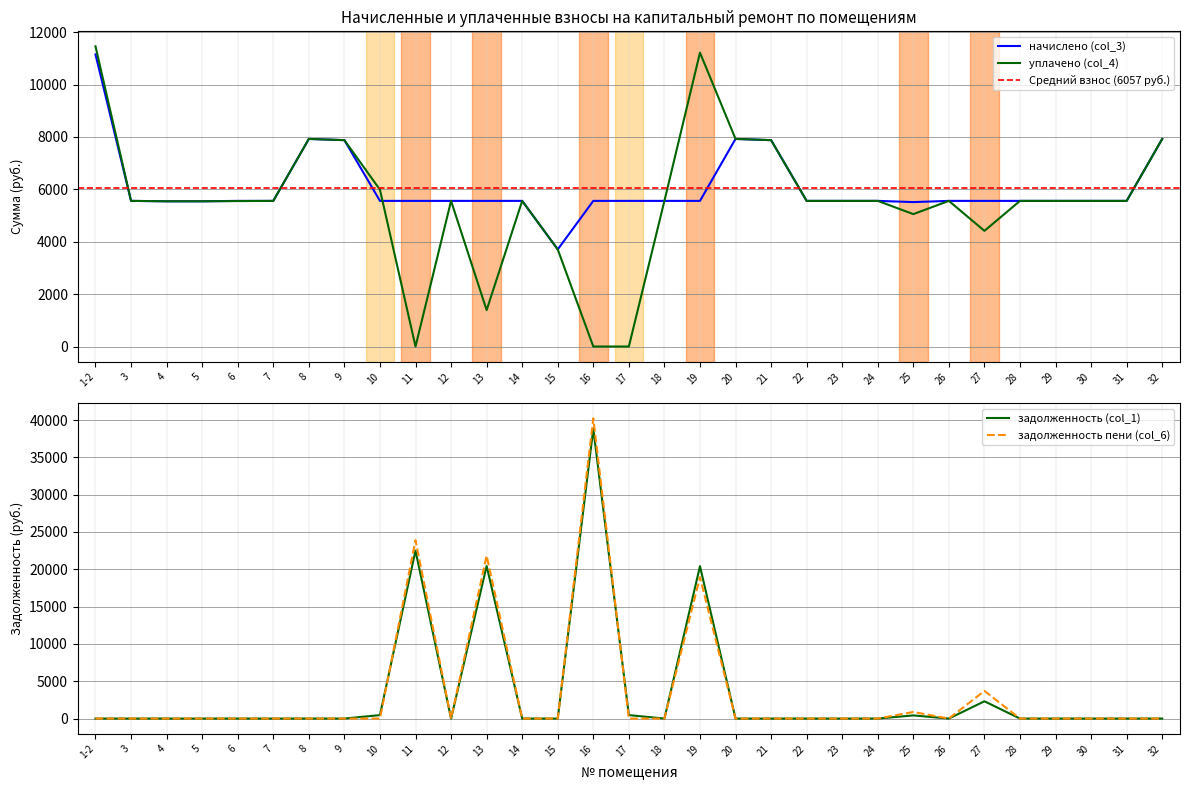

What value does the задолженность (col_1) series have at 19?

20415.4